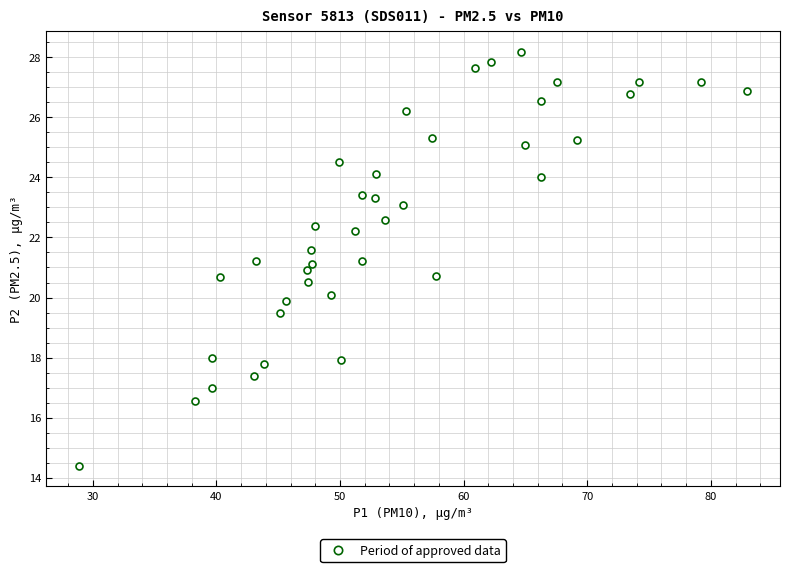

What is the range of X values (max minus min)?

54.0